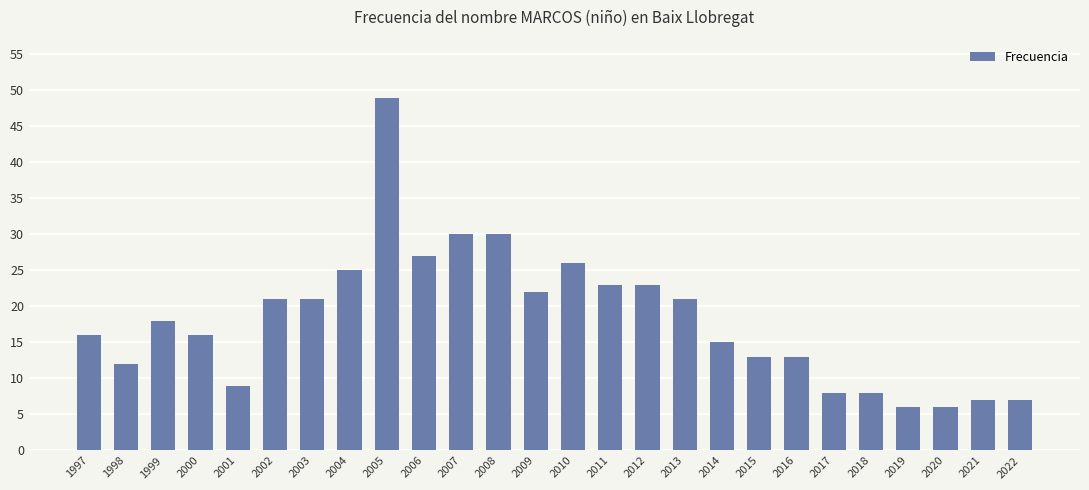

Count the number of data series in this chart.

1